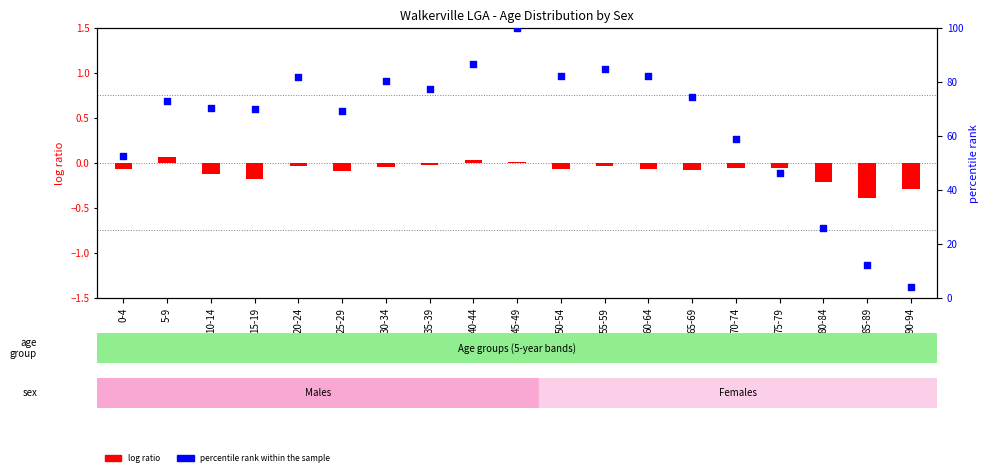

What is the ratio of the value at 10-14 to the value at 55-59?

0.8